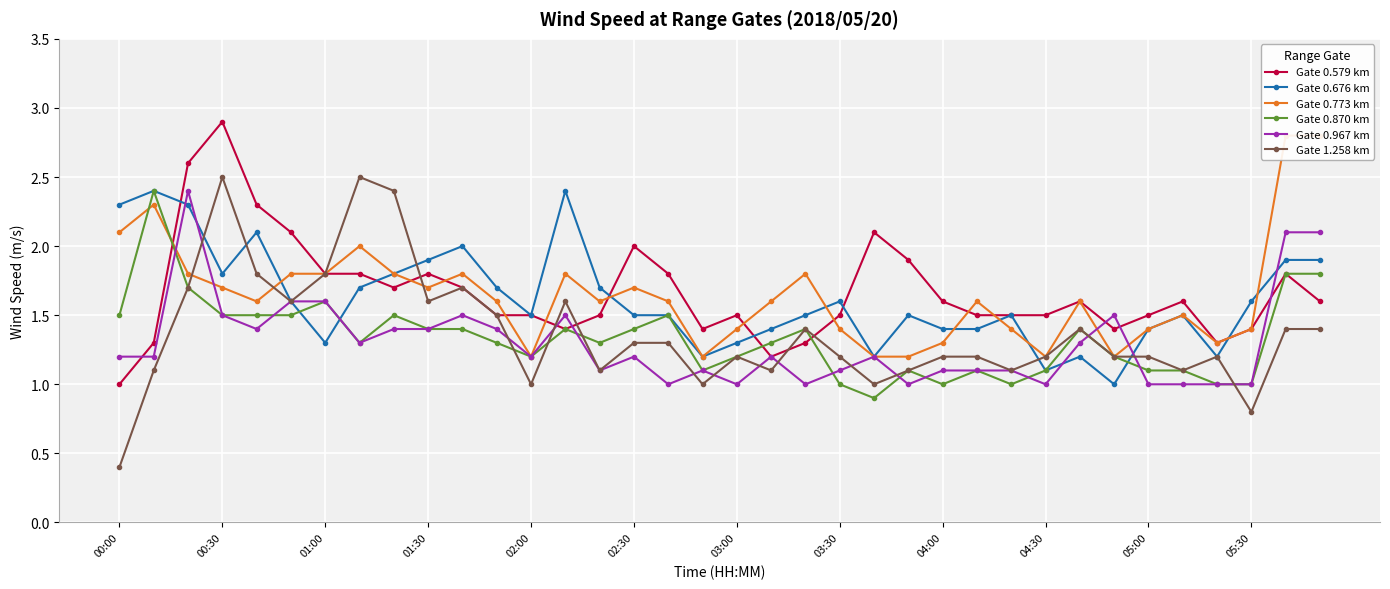

What is the difference between the maximum and minimum values in the Gate 1.258 km series?

2.1